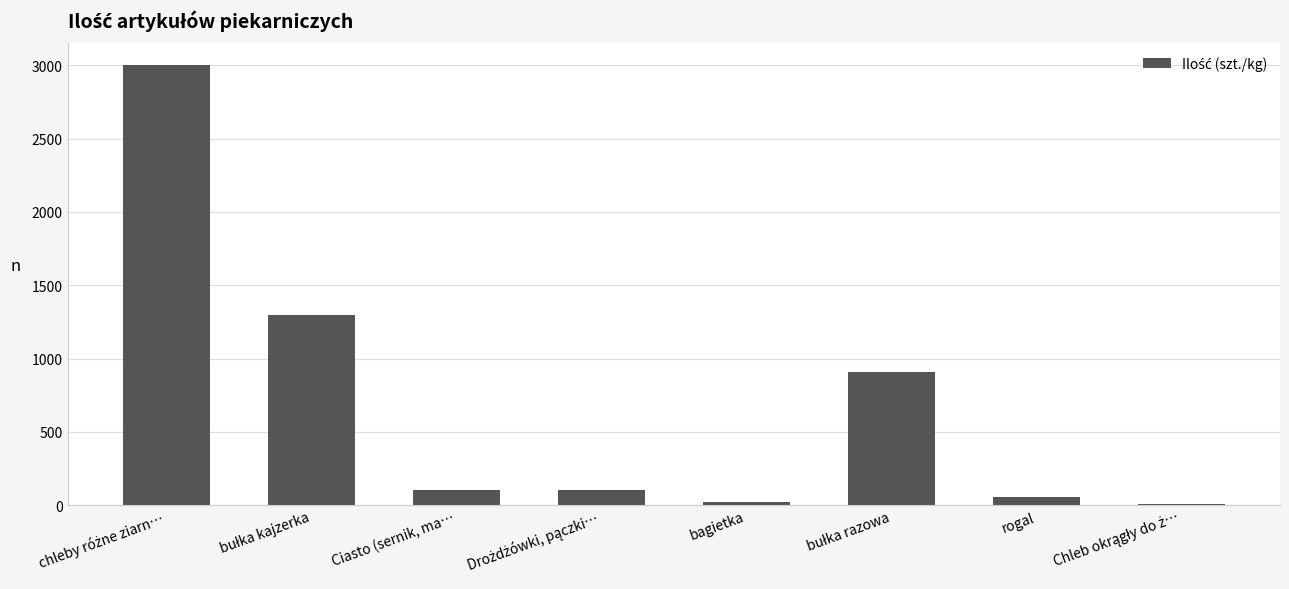

What is the maximum value shown in the chart?

3000